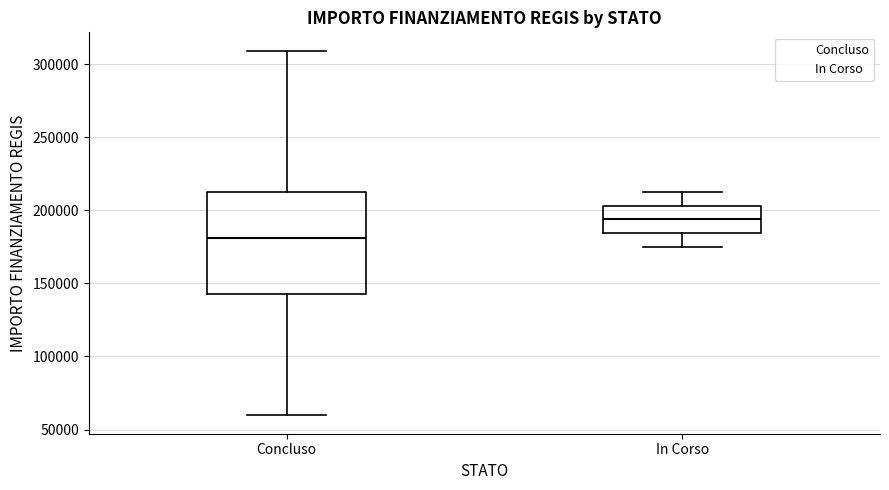

Comparing the boxes themselves (not the whiskers), which one is the tallest?

Concluso